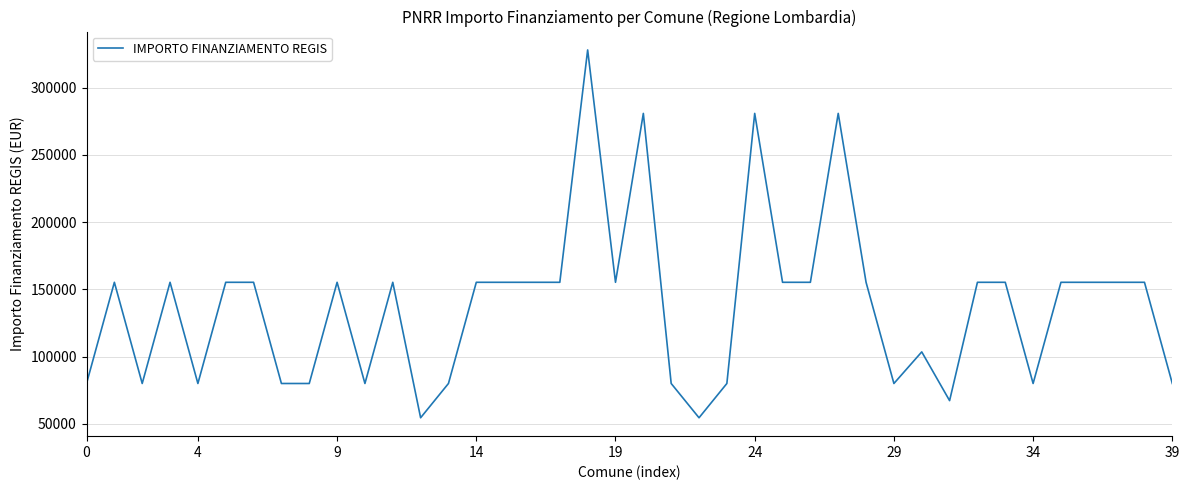

What is the maximum value shown in the chart?

328160